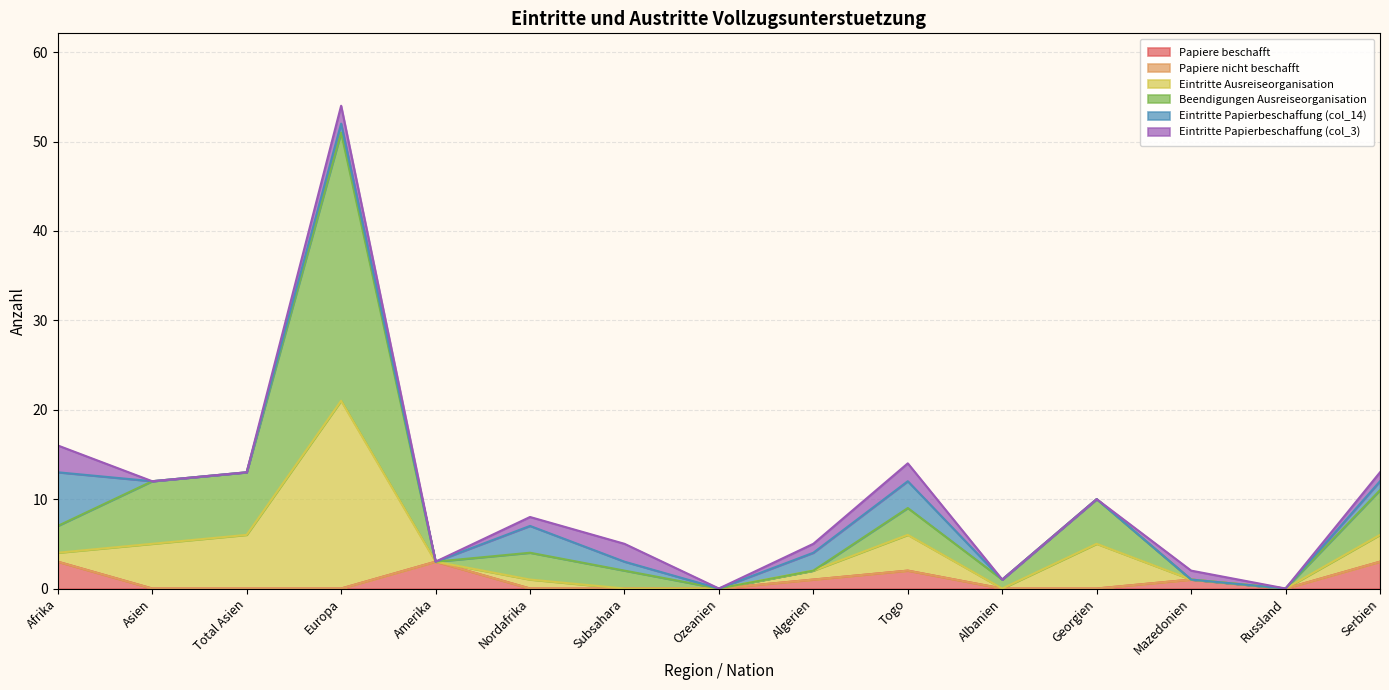

Where is the first local maximum for Beendigungen Ausreiseorganisation?

Europa